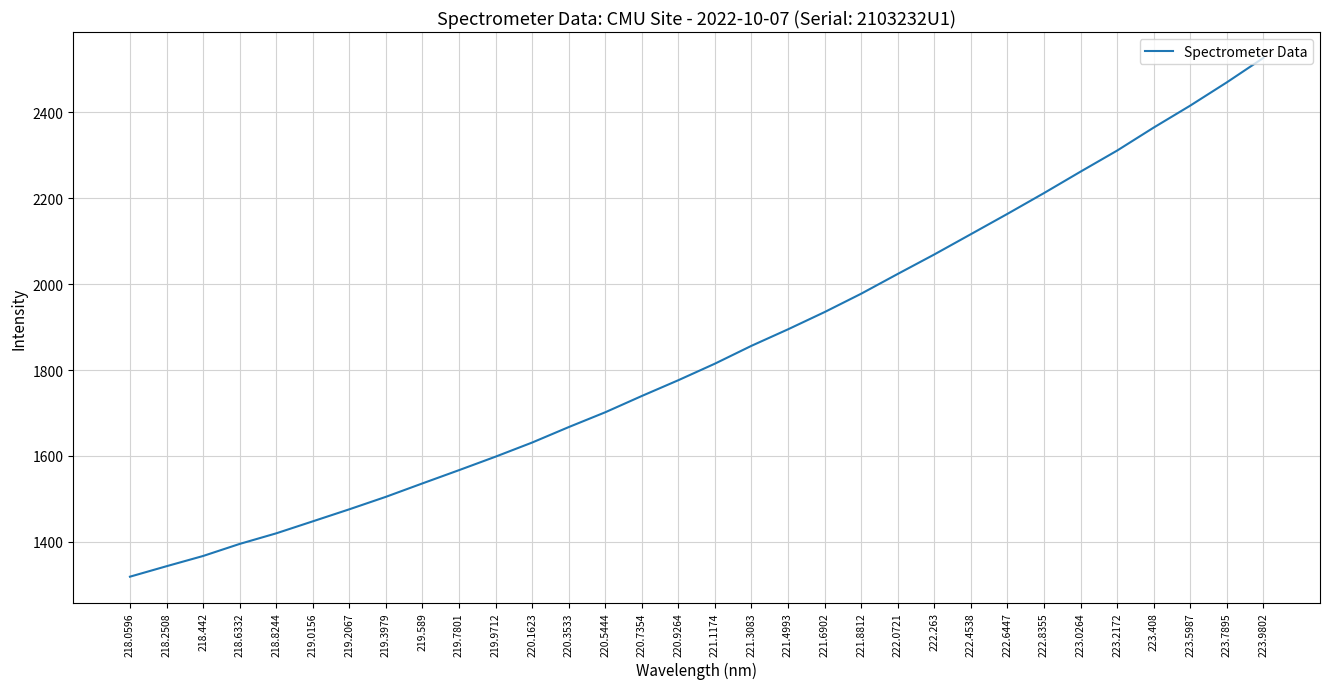

At which label is the value closest to 1922?

221.6902